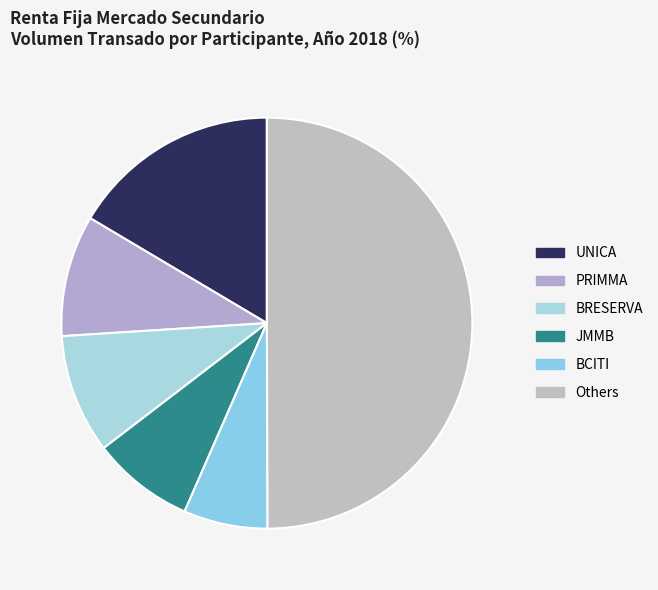

Which slice is the largest?

Others